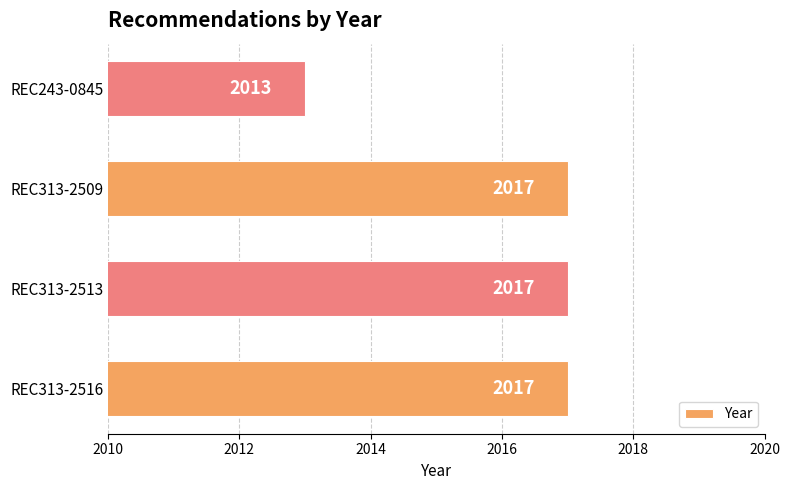

What is the difference between the maximum and minimum values?

4